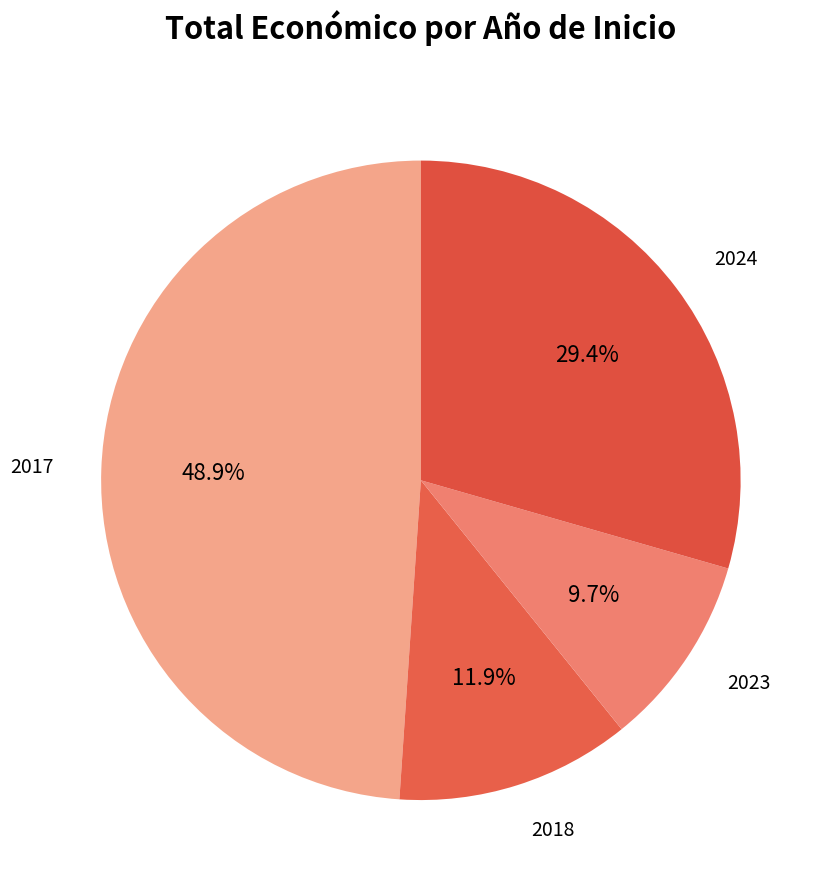

Is there any slice that represents more than half of the pie?

No